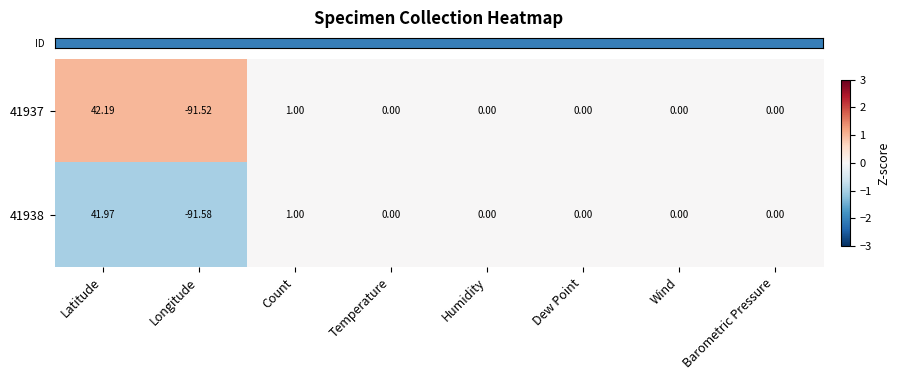

Which label corresponds to the largest value in the chart?

Latitude